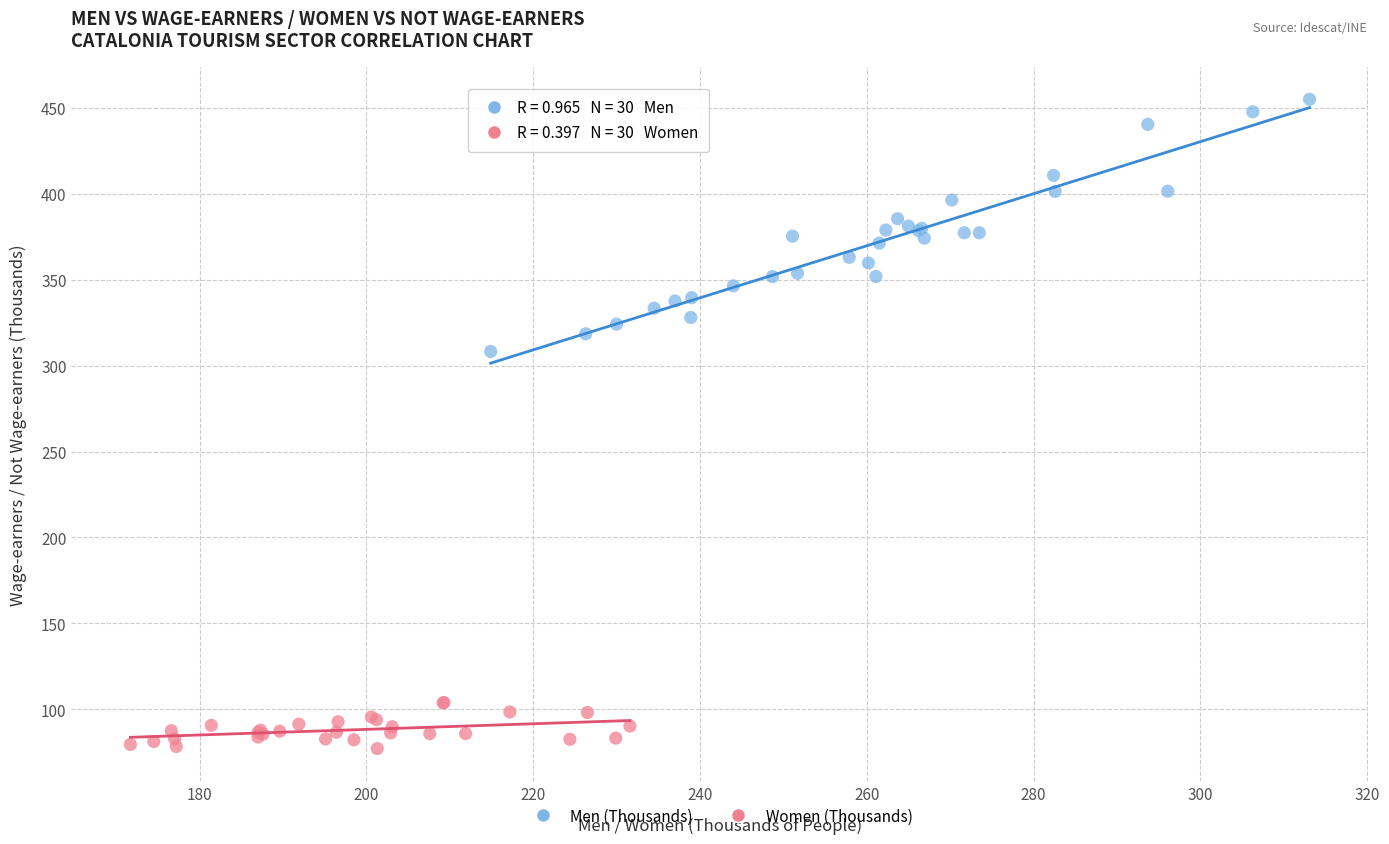

Which series reaches the minimum Y coordinate?

Women (Thousands)